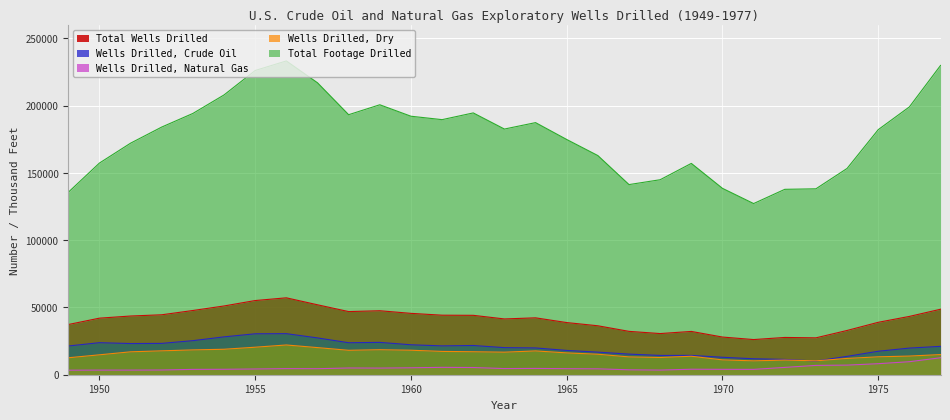

The Wells Drilled, Crude Oil series shows 8828 at 1977. True or false?

False